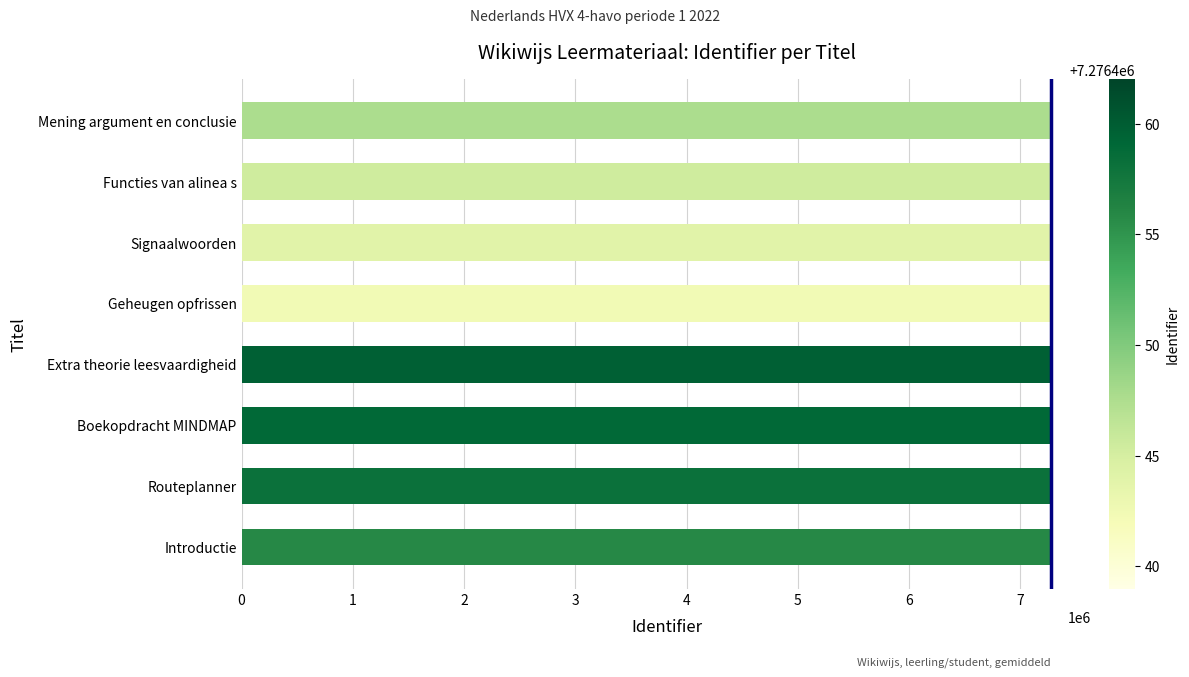

True or false: the data shows 7276461 at Boekopdracht MINDMAP.

True